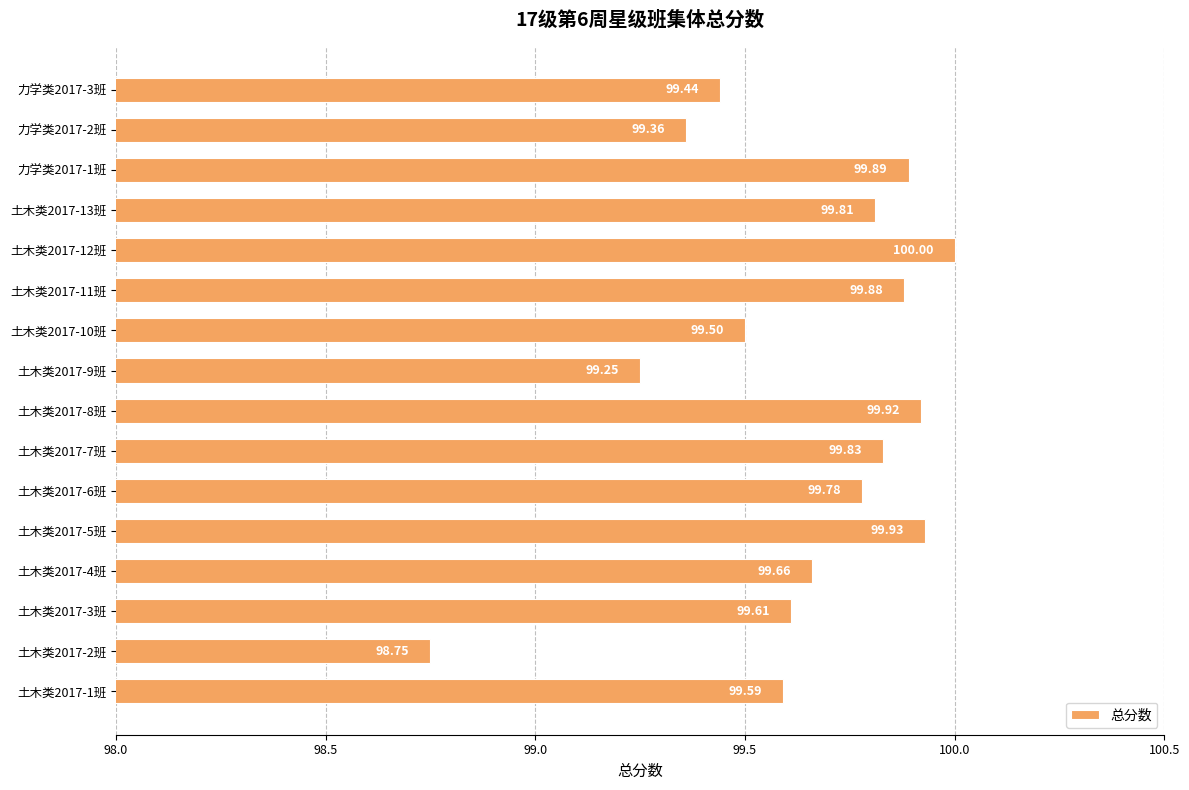

What is the sum of all values?

1594.2